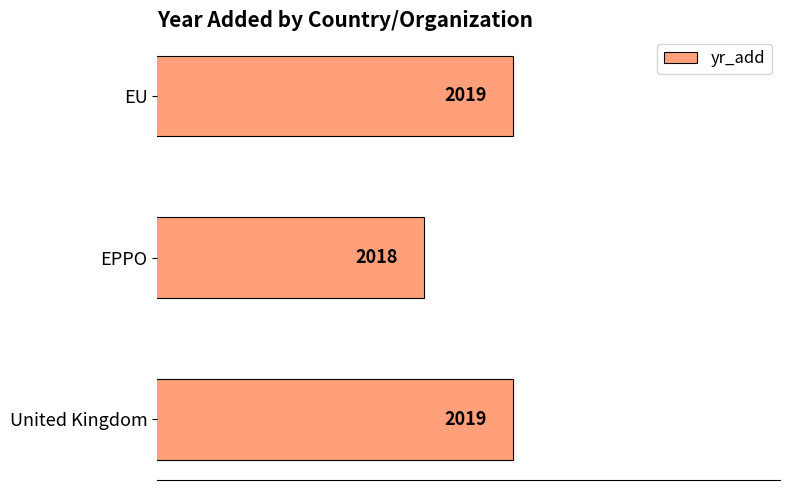

What value does the data have at EPPO?

2018